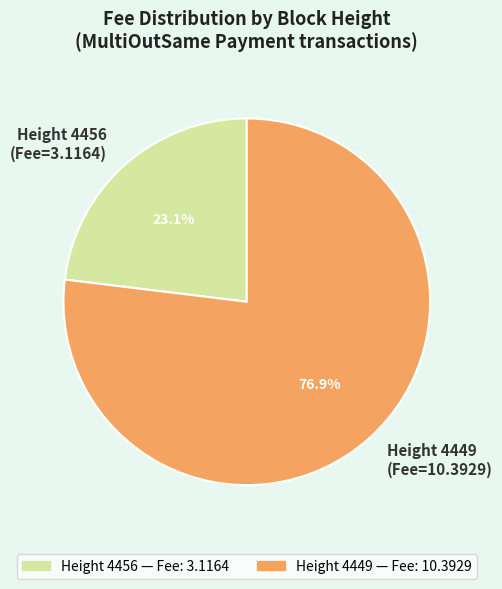

What is the largest slice in the pie chart?

Height 4449 (Fee=10.3929)